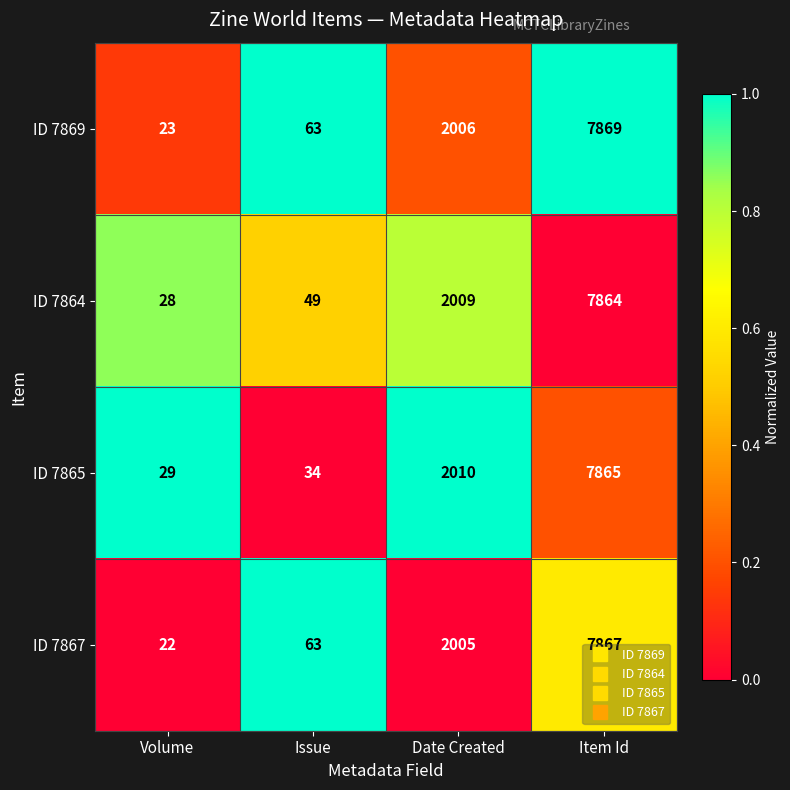

What is the greatest value displayed?

7869